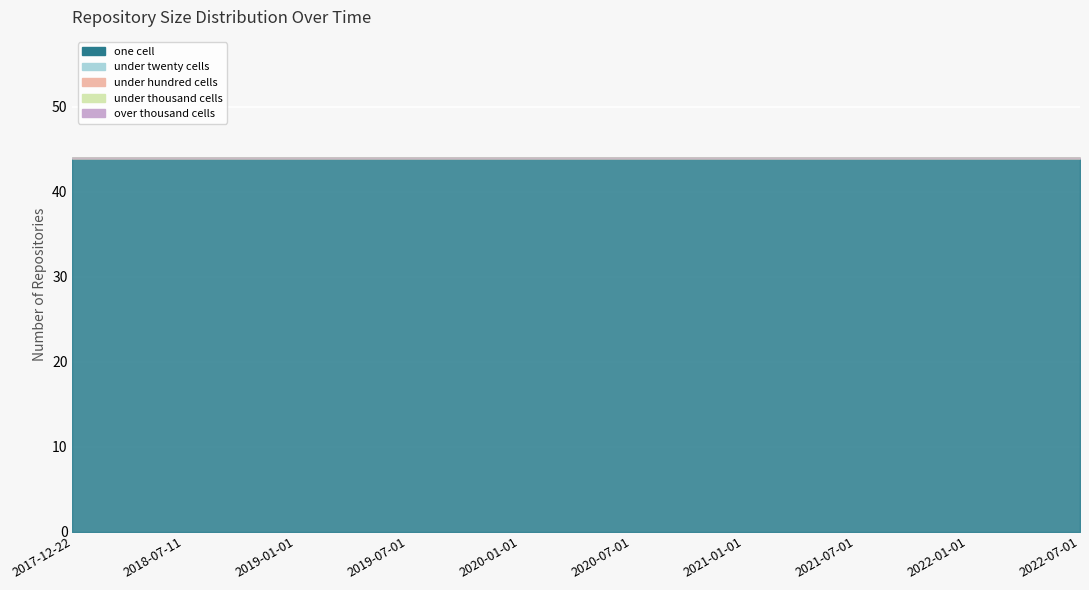

True or false: under_twenty_cells and over_thousand_cells intersect in this chart.

False